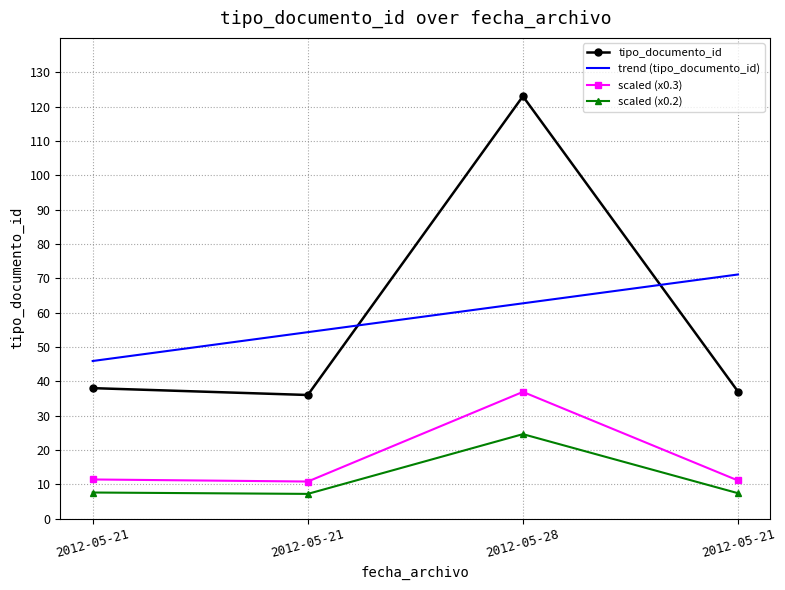

Reading right to left, extract all data points from this chart.

tipo_documento_id: 37.0	123.0	36.0	38.0
trend (tipo_documento_id): 71.1	62.7	54.3	45.9
scaled (x0.3): 11.1	36.9	10.8	11.4
scaled (x0.2): 7.4	24.6	7.2	7.6